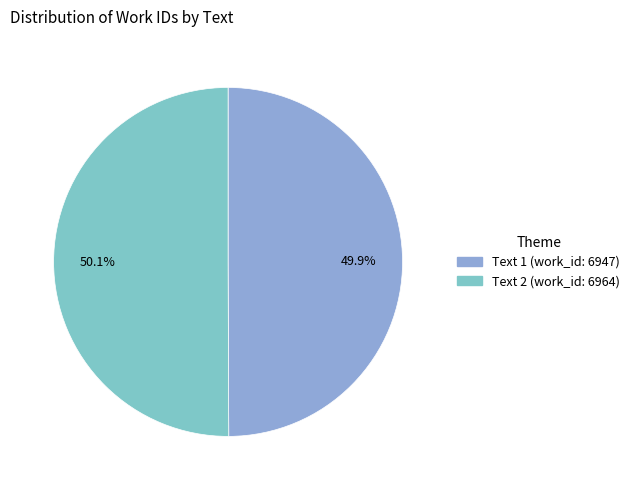

How many slices are in this pie chart?

2